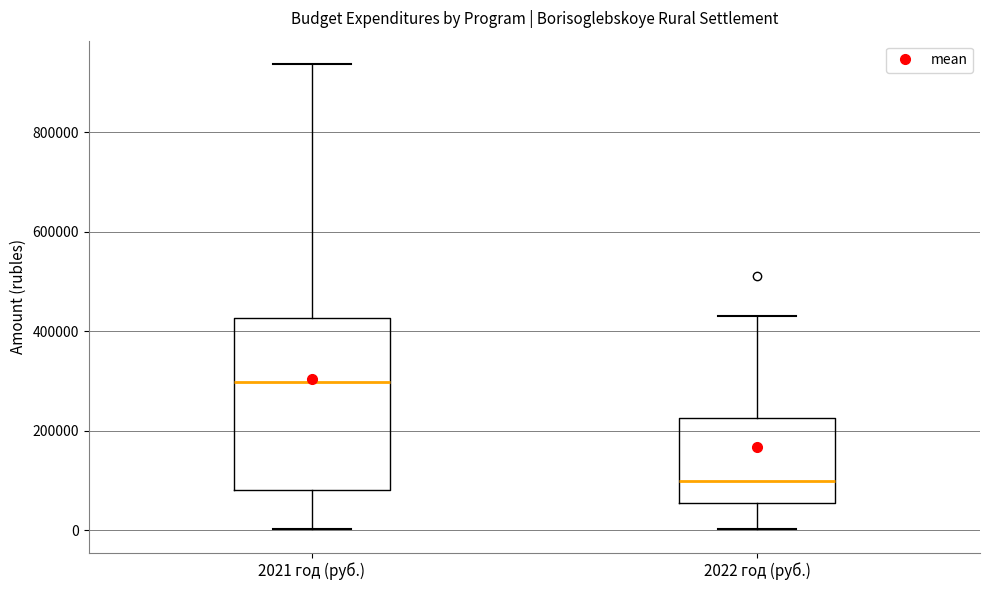

Comparing the boxes themselves (not the whiskers), which one is the tallest?

2021 год (руб.)